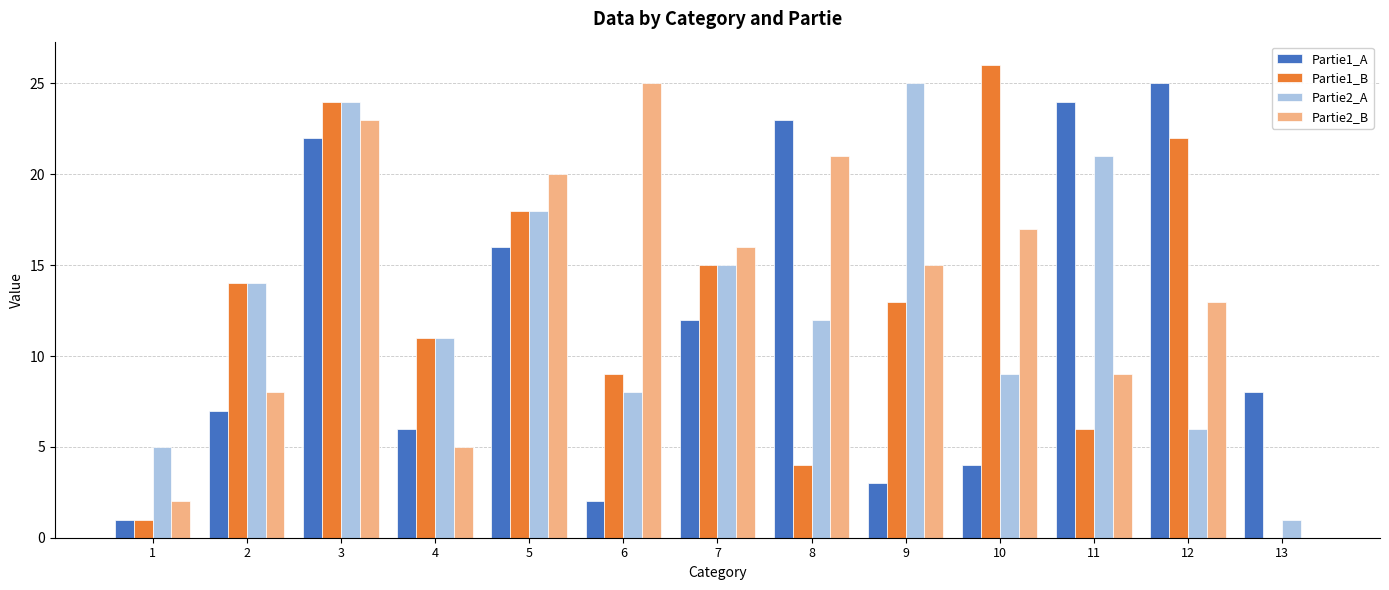

Which series changed the most between 1 and 4?

Partie1_B